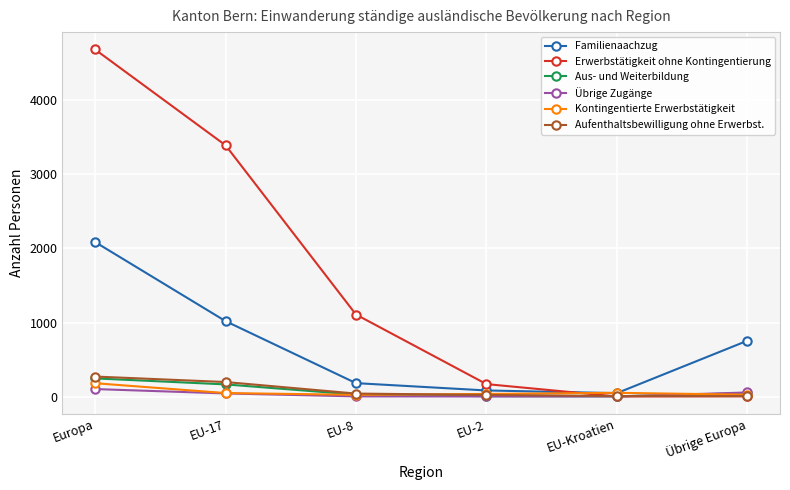

What is the difference between the Kontingentierte Erwerbstätigkeit values at EU-8 and Europa?

157